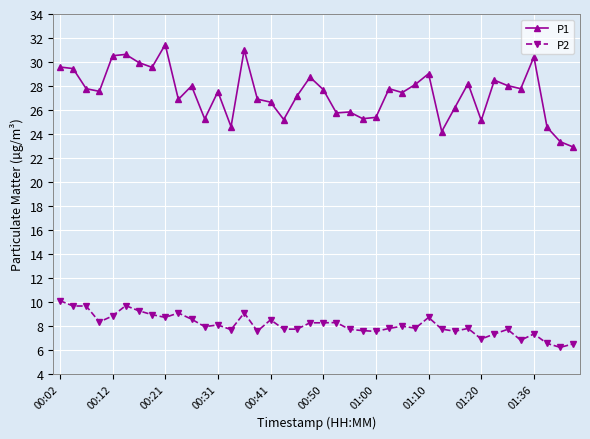

What is the sum of all P2 values?

323.1